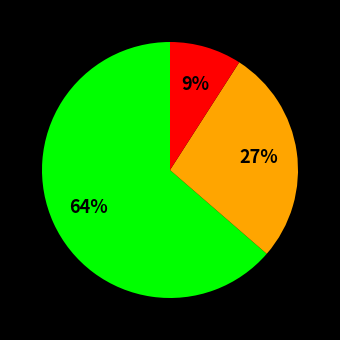

To the nearest percent, what is the average slice percentage?

33%